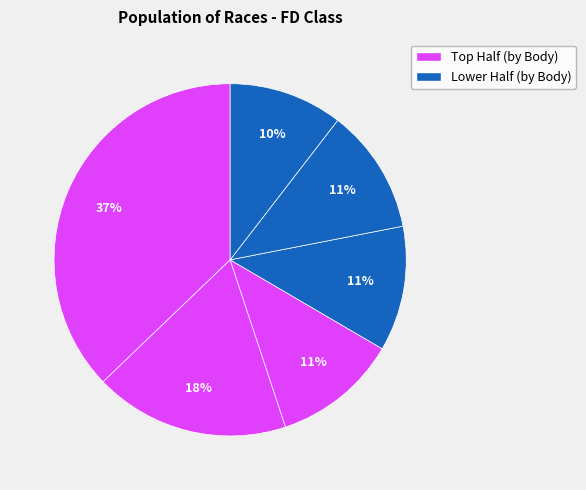

How many segments does this pie chart have?

6